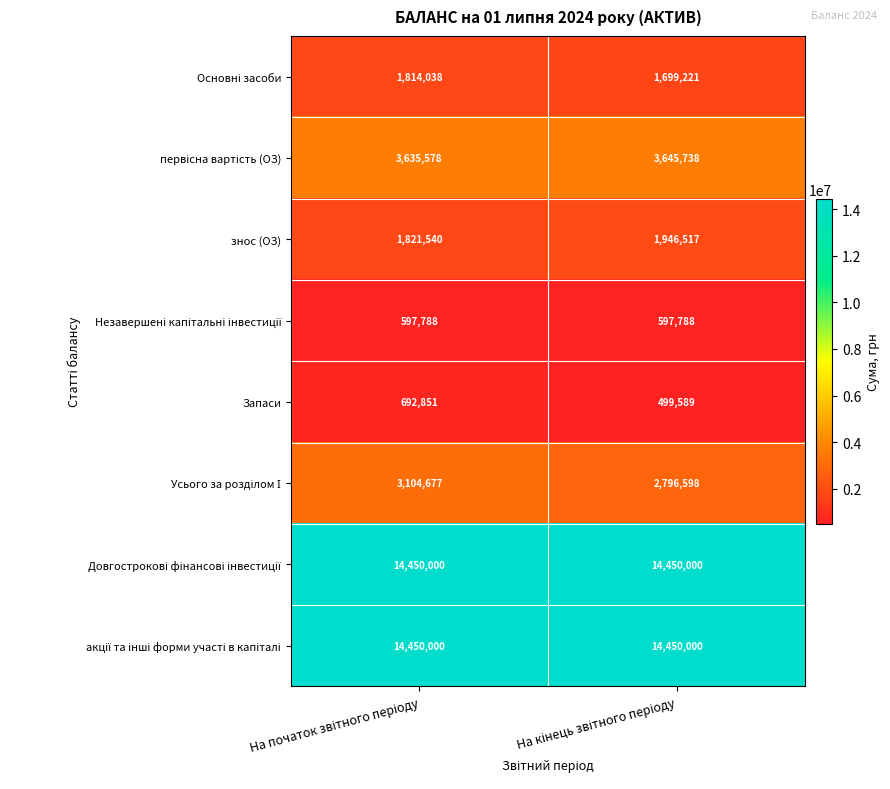

What is the highest value of the знос (ОЗ) series?

1946517